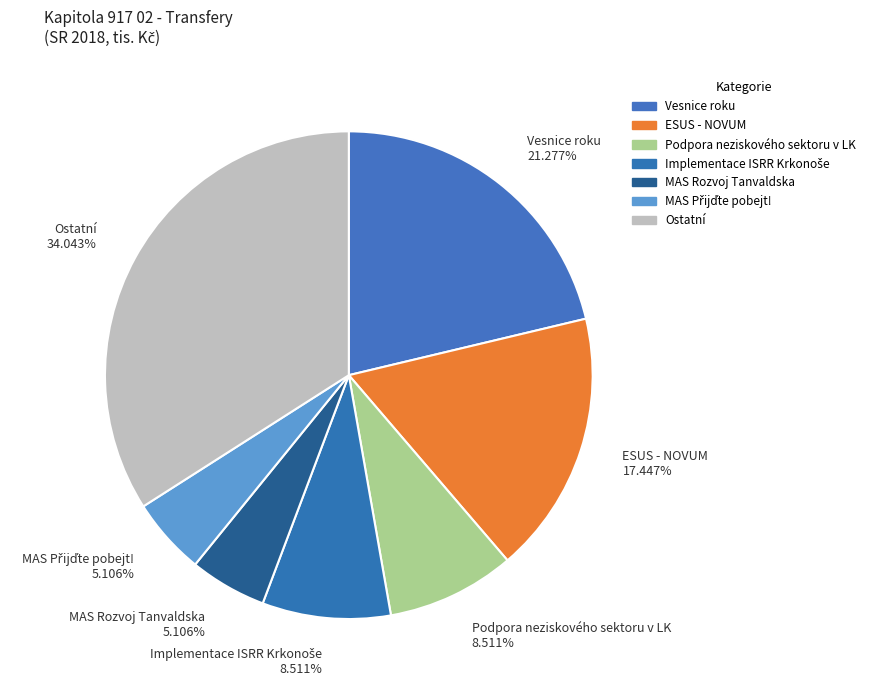

Approximately how many times larger is the value at Ostatní compared to Vesnice roku?

1.6